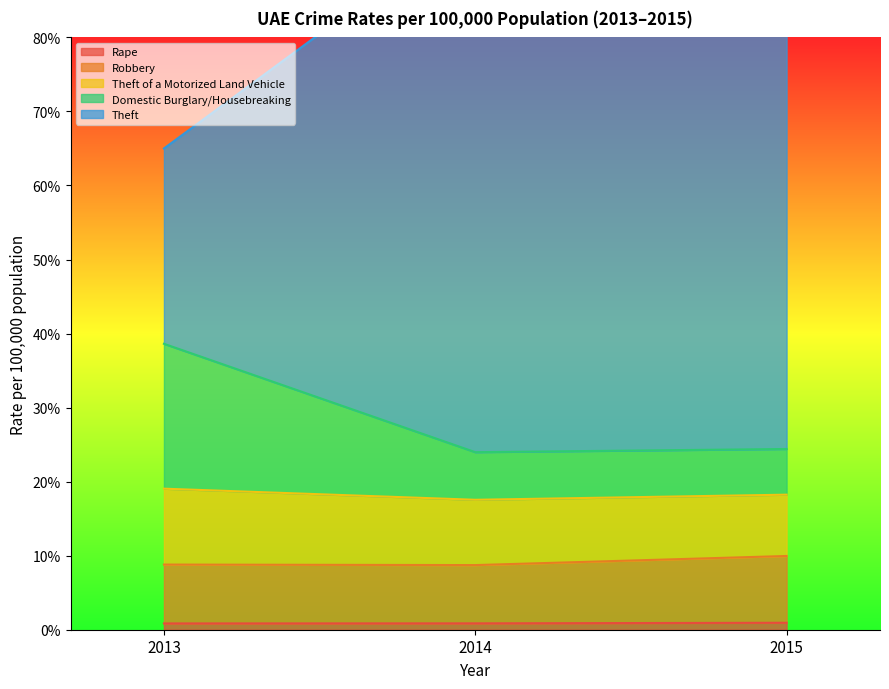

True or false: Theft has a value of 45.3 at 2015.

False